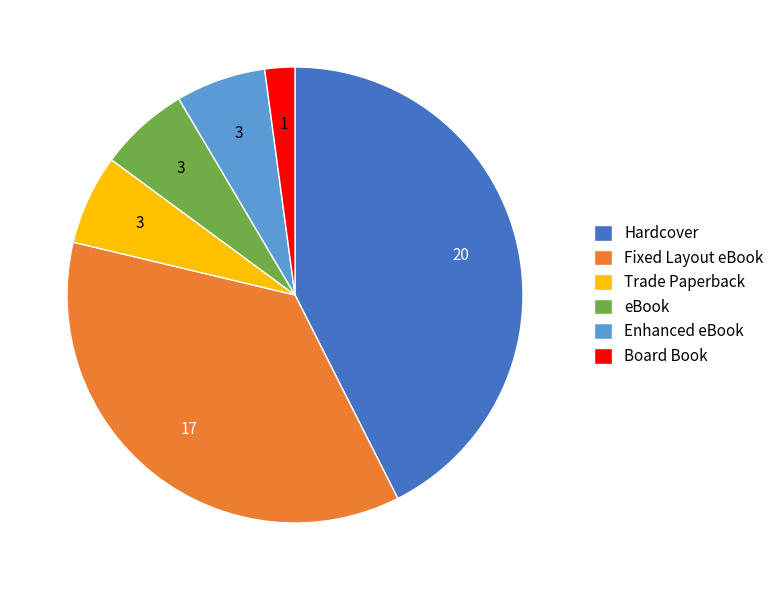

Which slice is the largest?

Hardcover